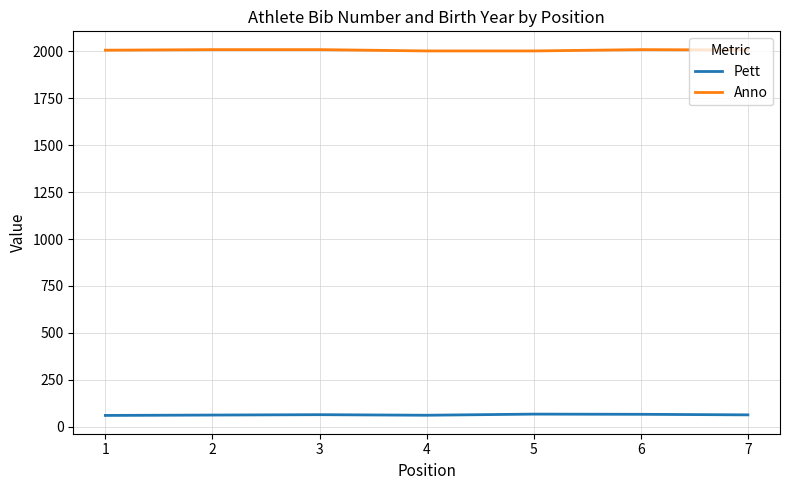

What is the sum of the Pett values at 5 and 6?

133